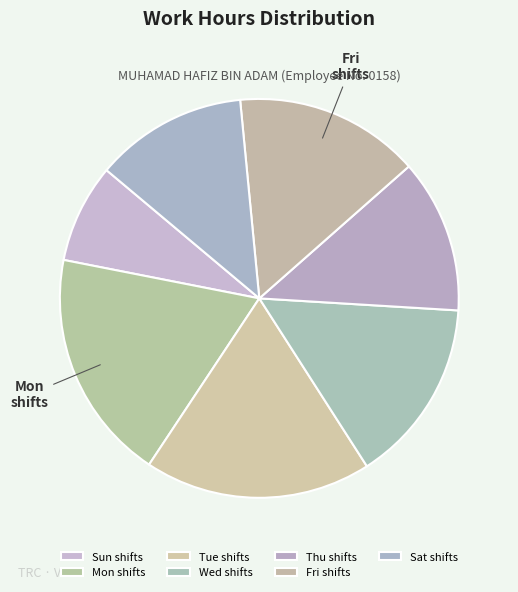

Count the number of slices in the pie.

7